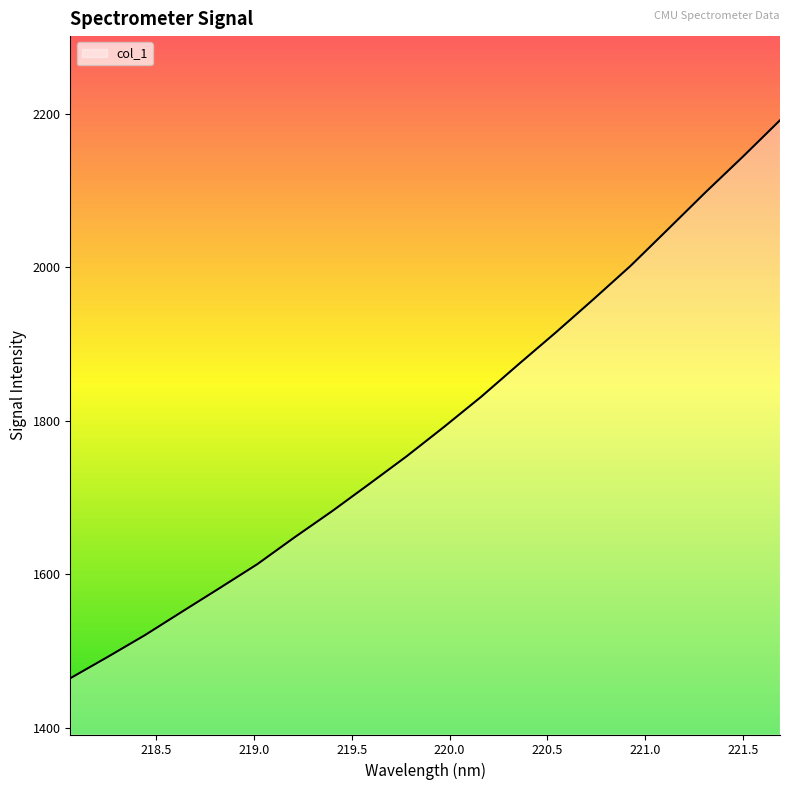

What is the difference between the maximum and minimum values?

726.6